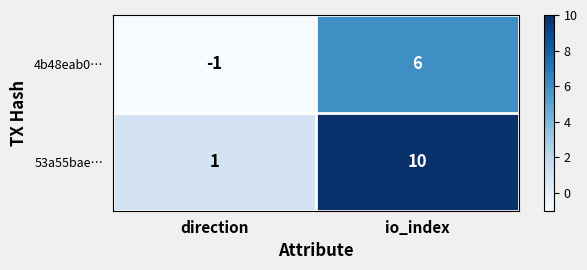

What is the spread (max minus min) of values at direction?

2